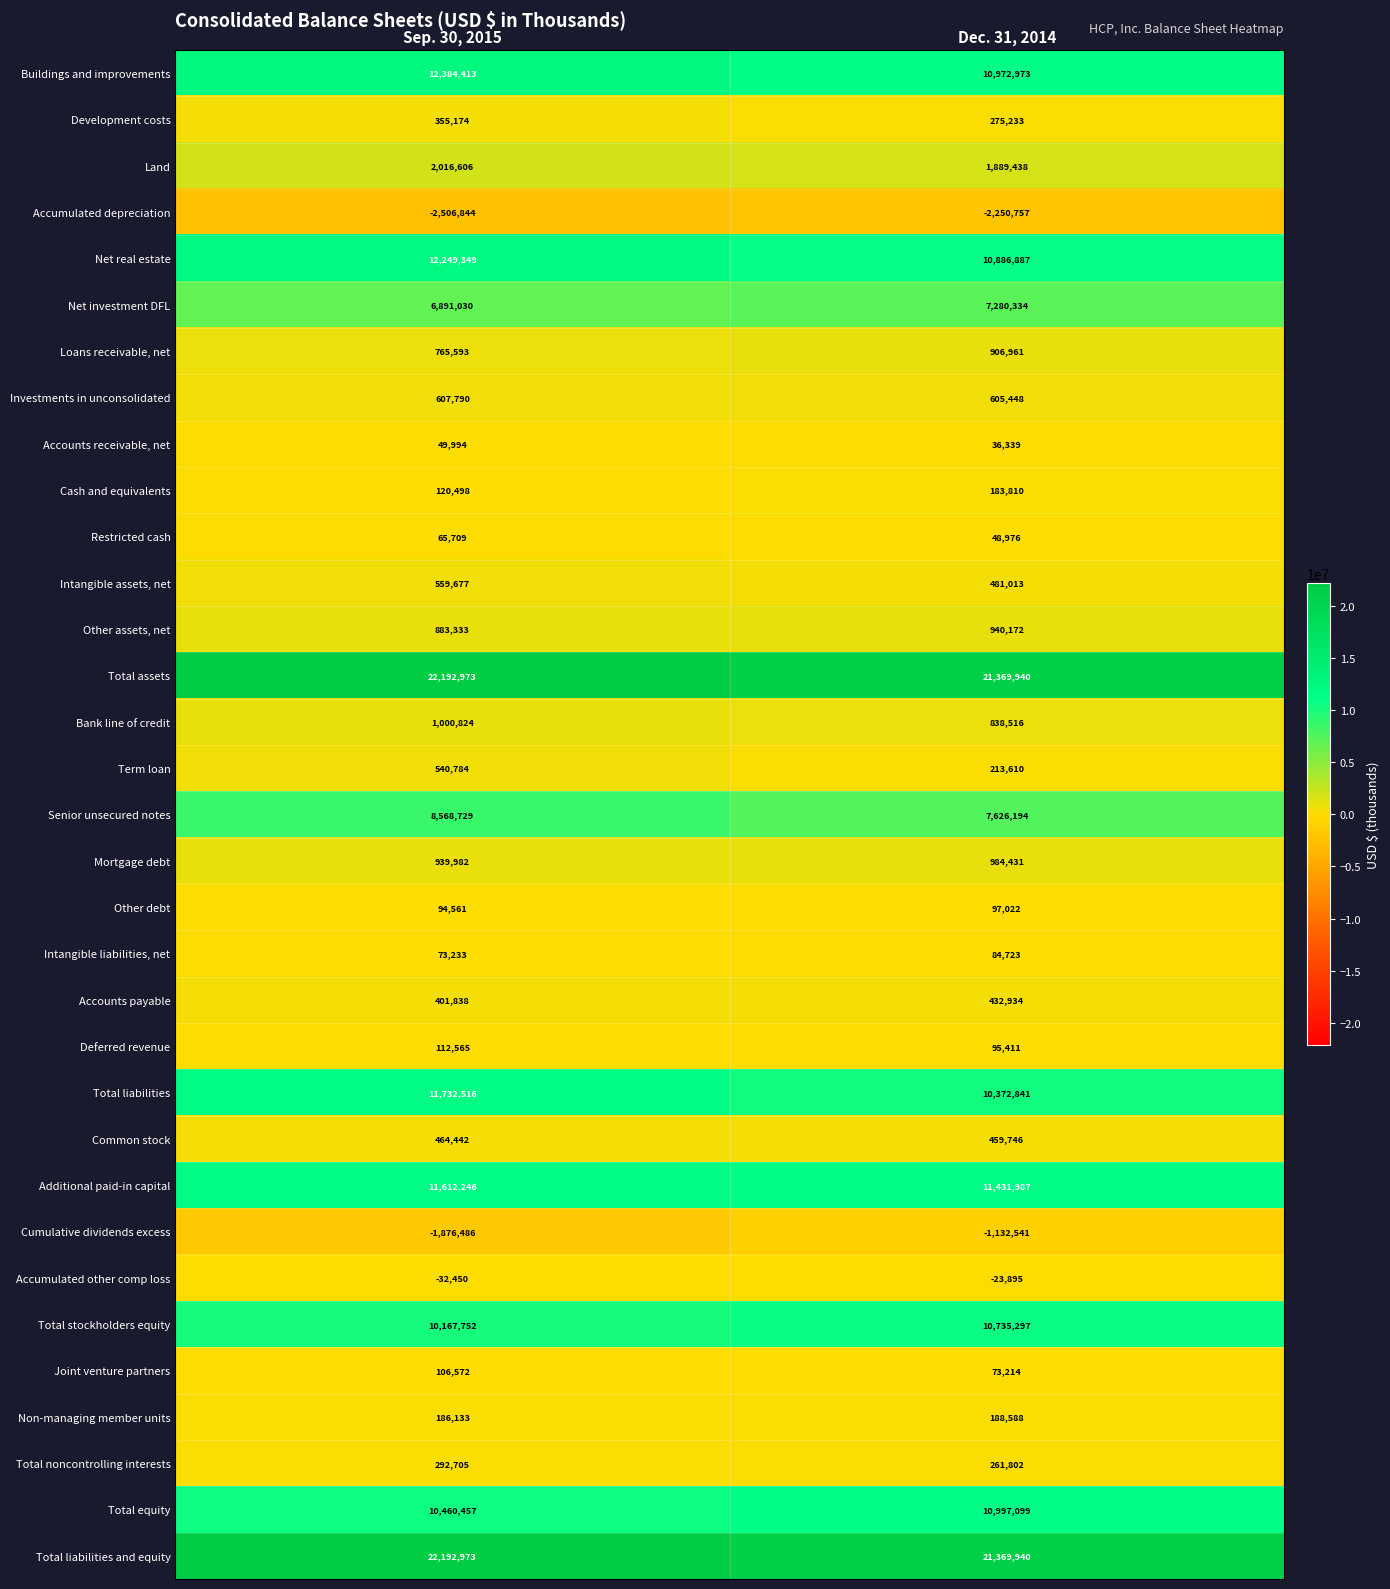

What is the sum of the Cash and equivalents values at Dec. 31, 2014 and Sep. 30, 2015?

304308